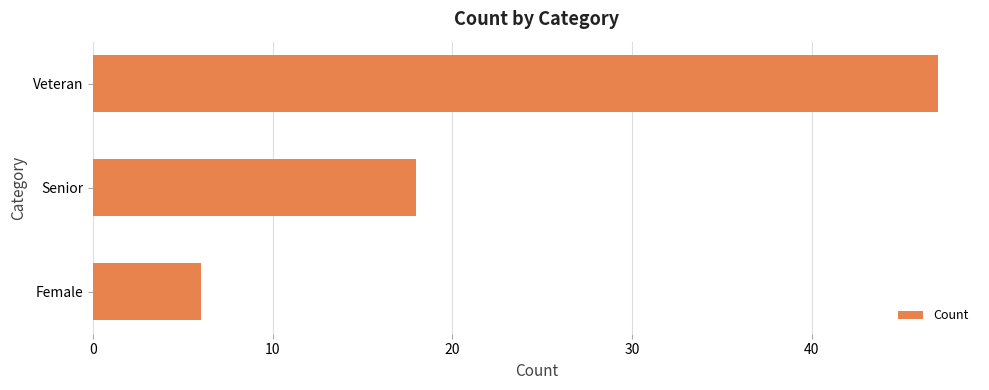

What is the sum of all values?

71